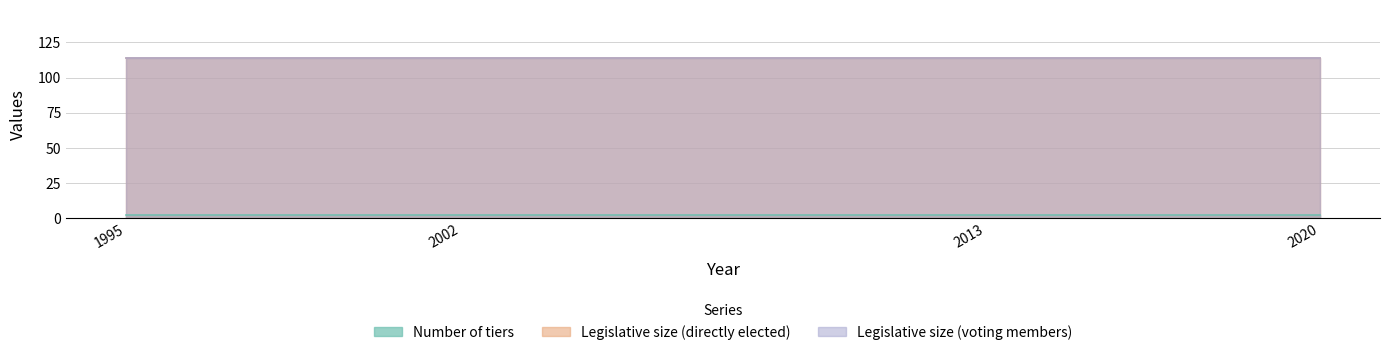

At 2002, list the series in order from smallest to largest.

Number of tiers, Legislative size (directly elected), Legislative size (voting members)